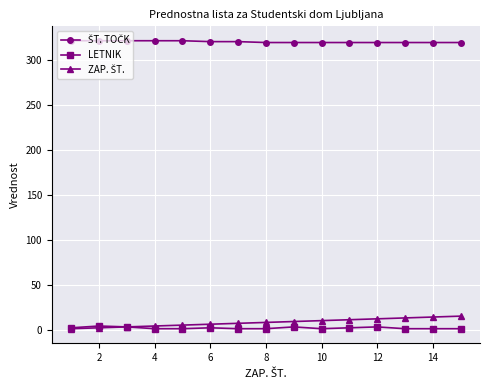

At how many categories does at least one series exceed 121?

15